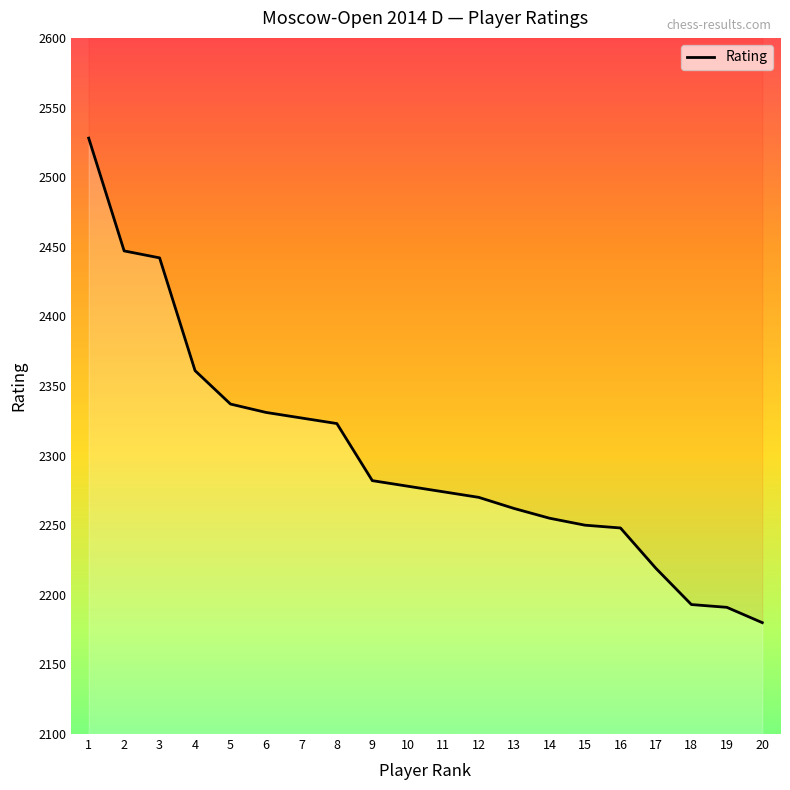

Is this an area chart (filled region under the line)?

No